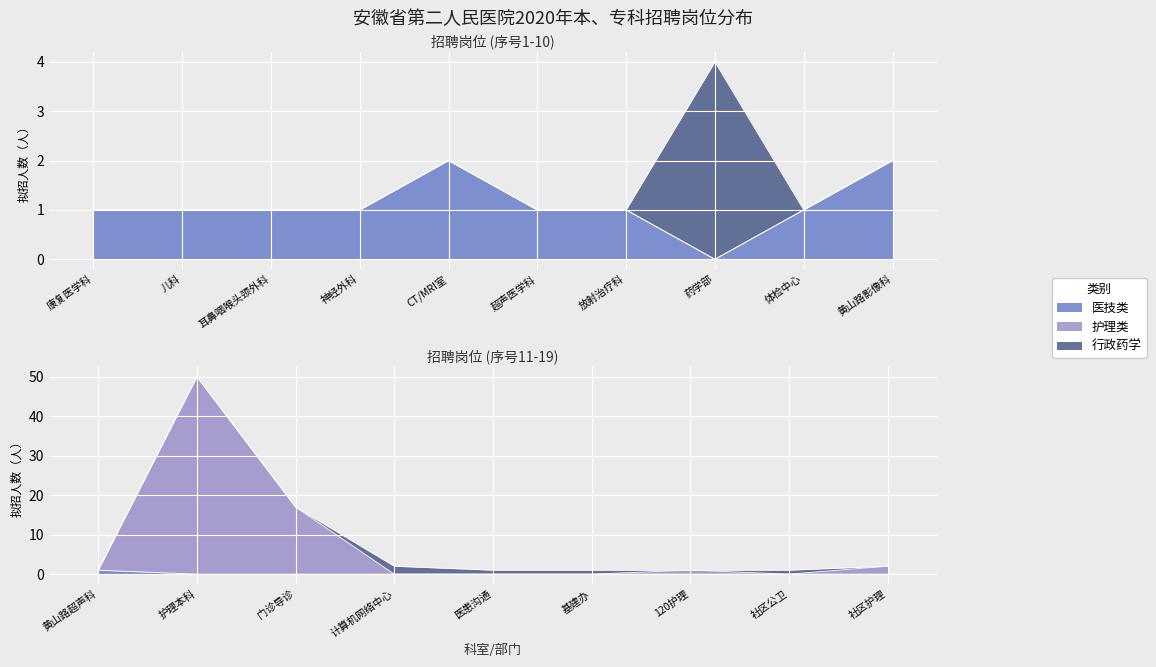

Where is the first local maximum for 医技类?

4